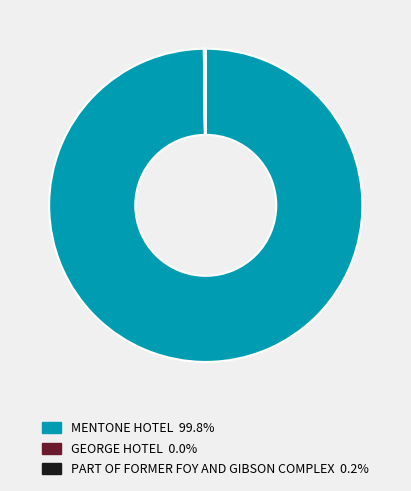

Is there a majority slice in this chart?

Yes